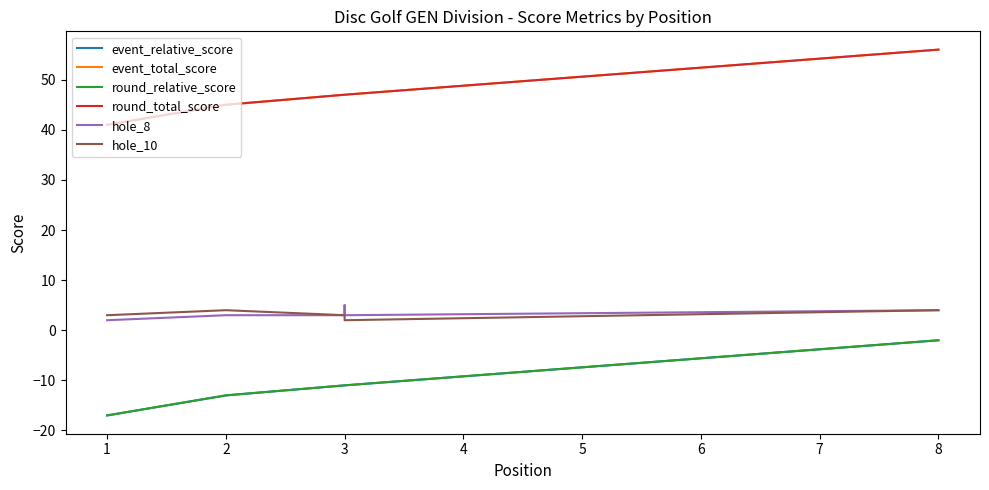

What is the difference between the maximum and minimum values in the hole_10 series?

2